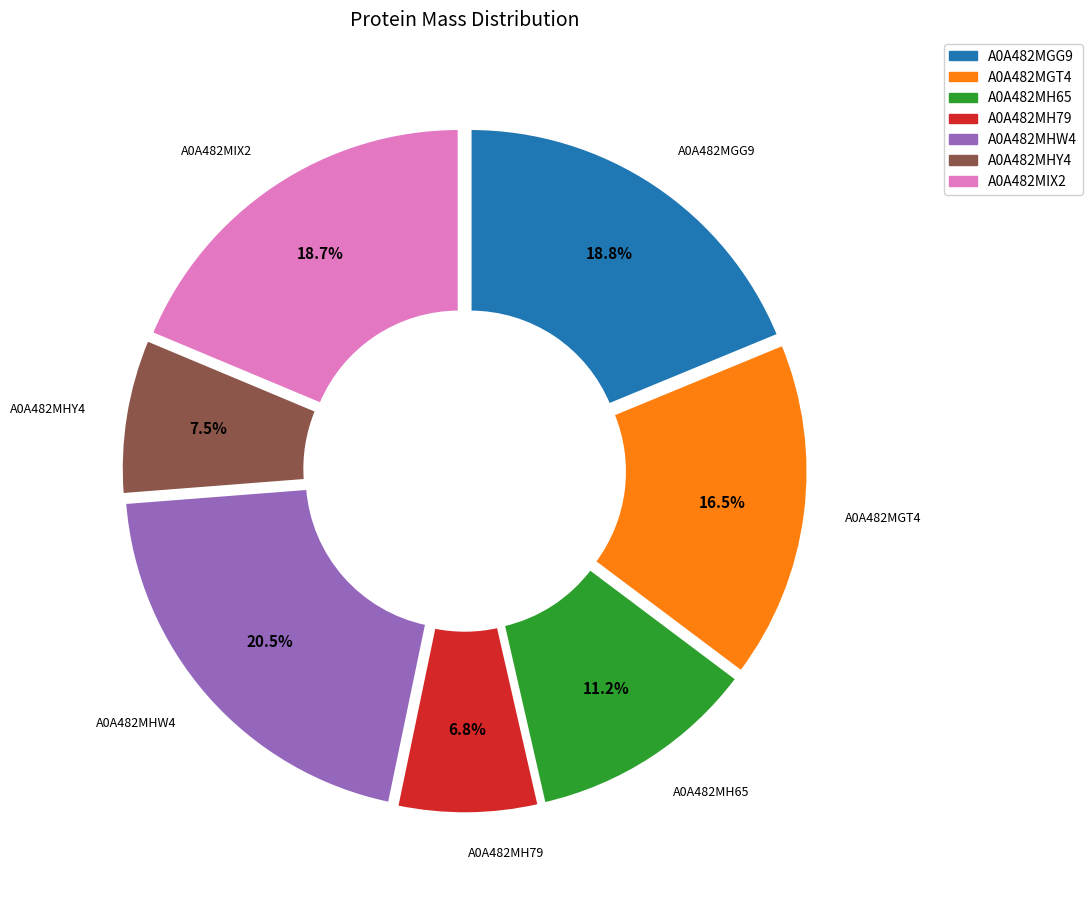

To the nearest percent, what is the difference between the A0A482MHW4 and A0A482MGT4 slice percentages?

4%